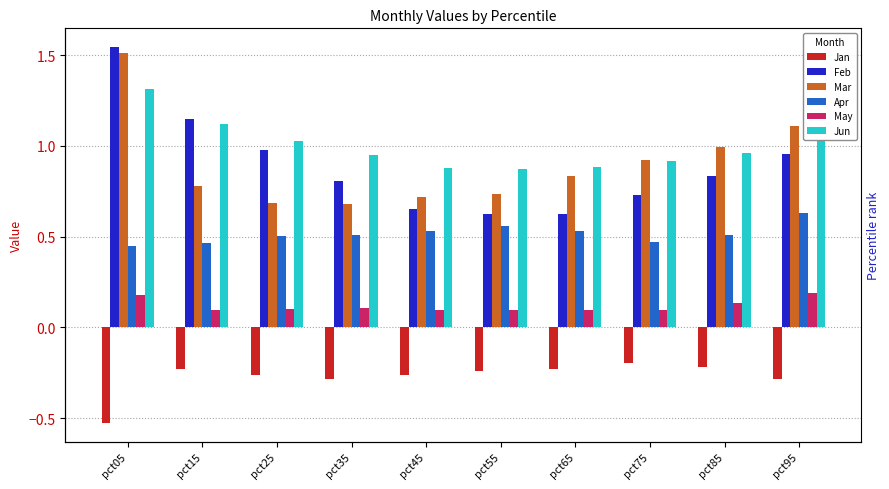

The Feb series shows 0.6 at pct55. True or false?

True